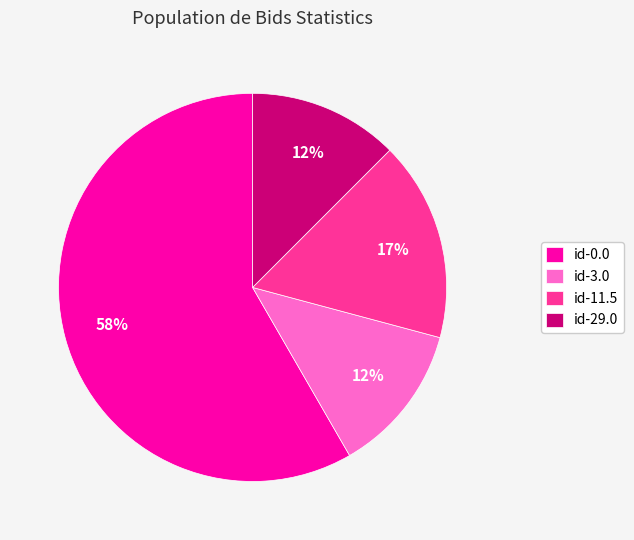

Count the number of slices in the pie.

4